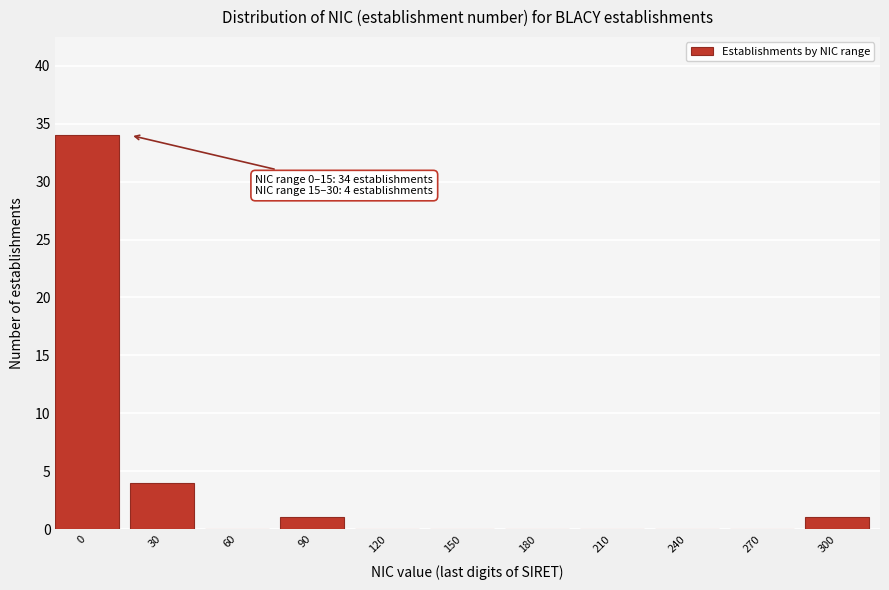

Reading left to right, transcribe all the data shown in this chart.

0=34	30=4	60=0	90=1	120=0	150=0	180=0	210=0	240=0	270=0	300=1